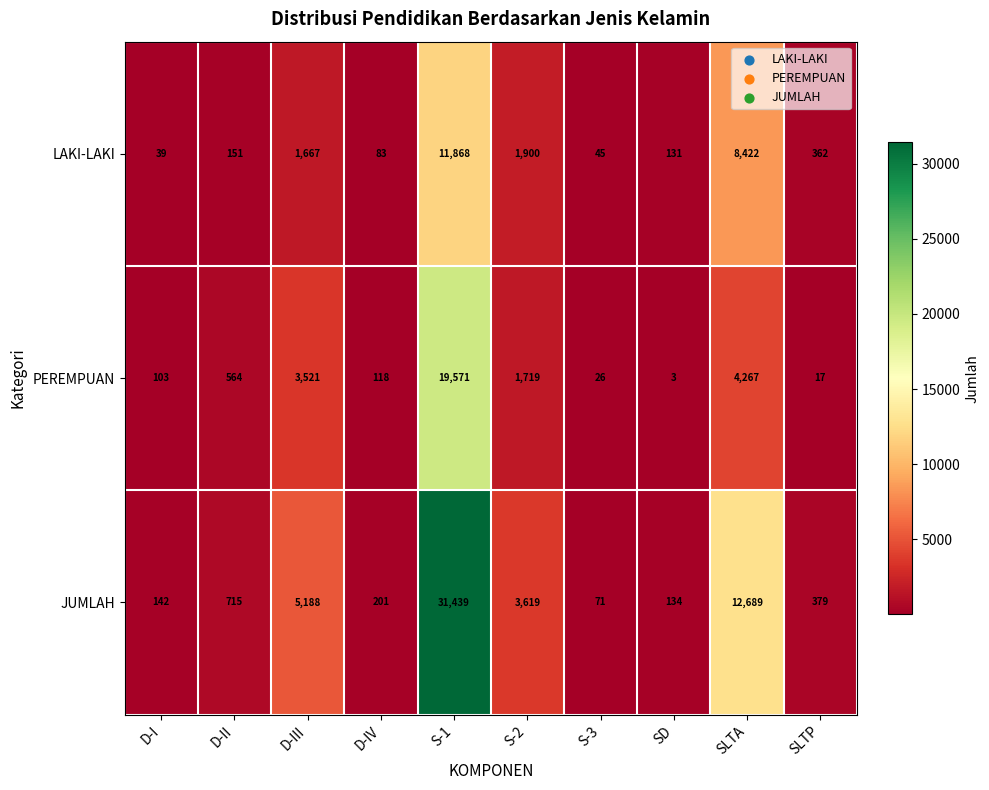

At which label does LAKI-LAKI first exceed 362?

D-III